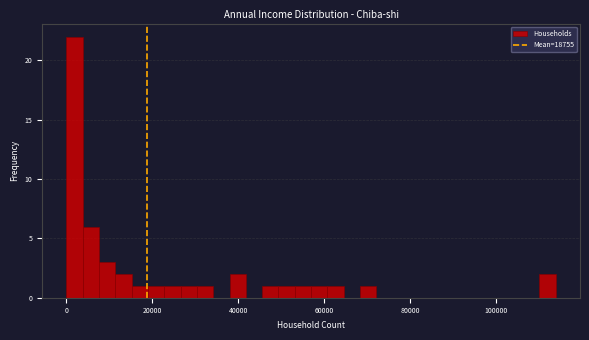

Read against the x-axis, roughly where is the centre of the tallest bar?

2000